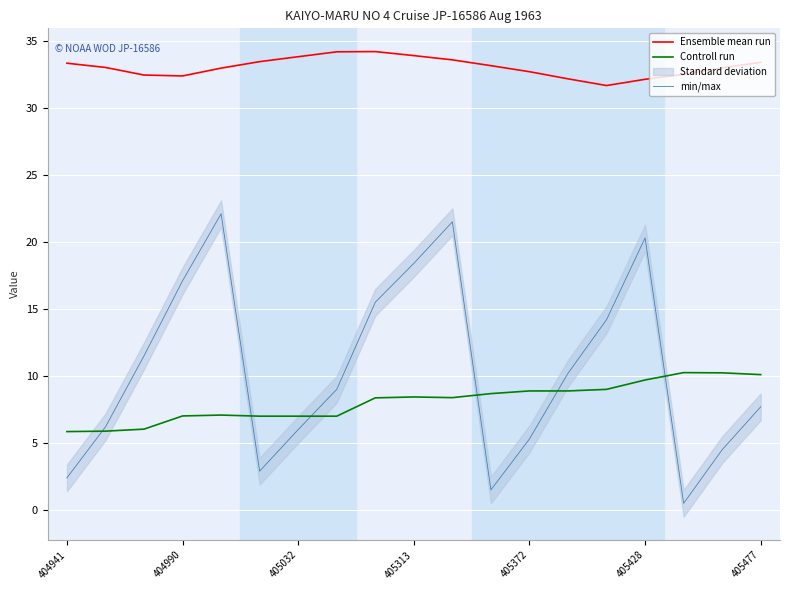

Does the chart display data point markers on the line(s)?

No